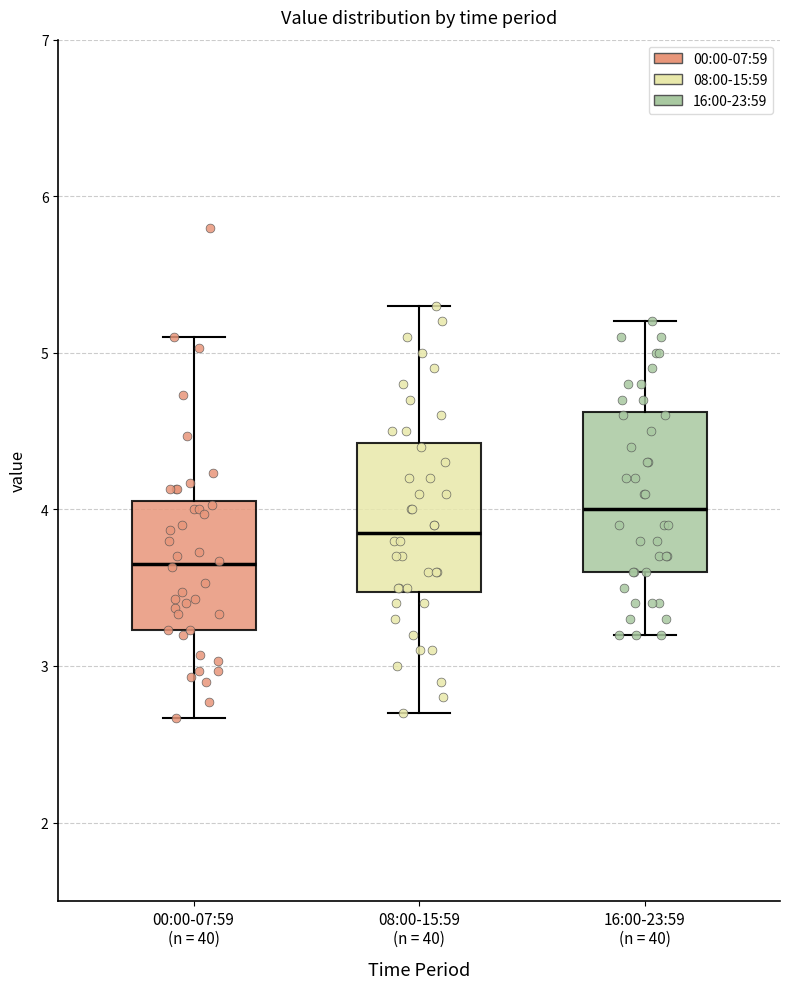

Reading left to right, transcribe this box plot: for each box, give where its median line is, the range the box spans, and where its two whiskers end, as read against the y-axis. The values are not printed on the chart, so give them approximately, as read against the axis.

00:00-07:59 (n = 40): median 3.7, box 3.2 to 4.1, whiskers 2.7 to 5.1
08:00-15:59 (n = 40): median 3.9, box 3.5 to 4.4, whiskers 2.7 to 5.3
16:00-23:59 (n = 40): median 4.0, box 3.6 to 4.6, whiskers 3.2 to 5.2